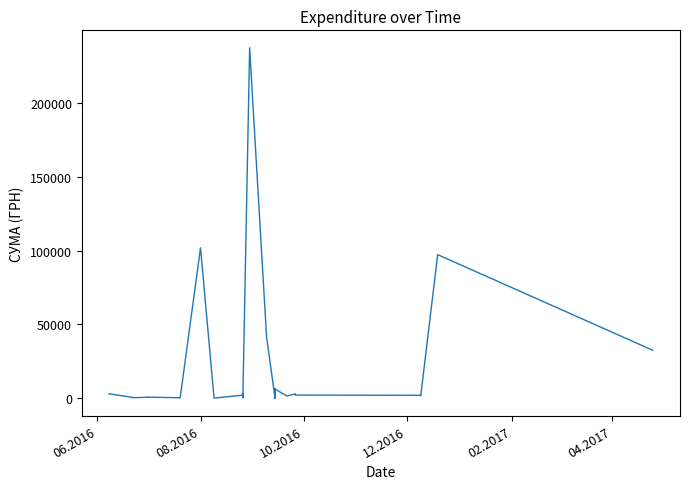

How many lines are shown in the chart?

1